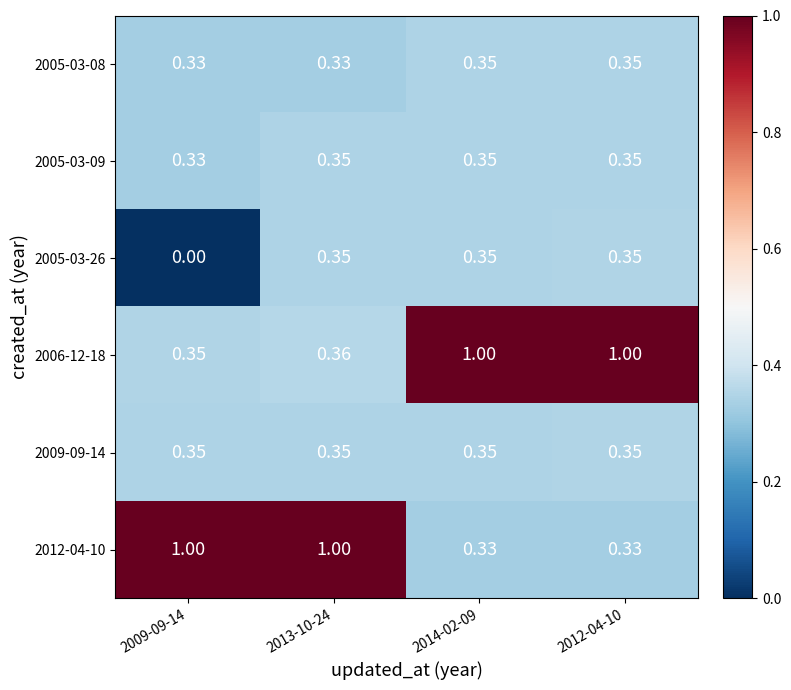

What is the total value across all series at 2014-02-09?

2.7